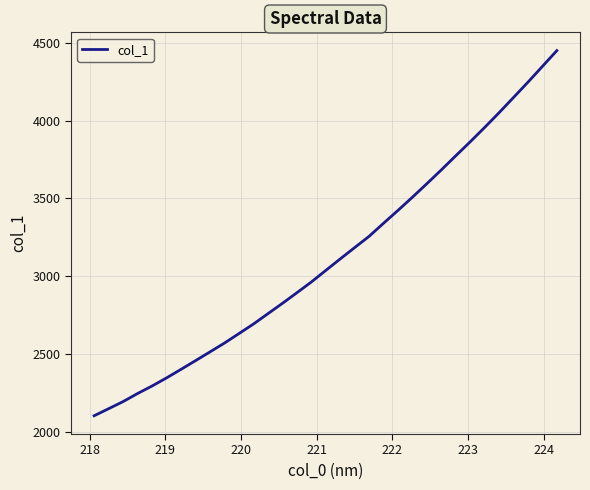

How many values exceed 3036?

17